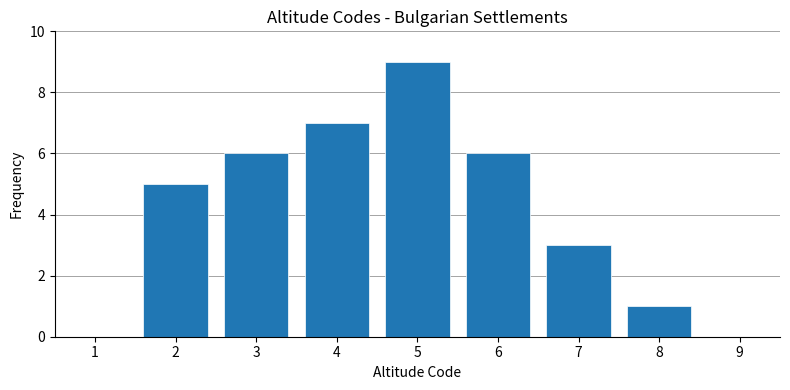

Reading left to right, extract all data points from this chart.

1=0	2=5	3=6	4=7	5=9	6=6	7=3	8=1	9=0